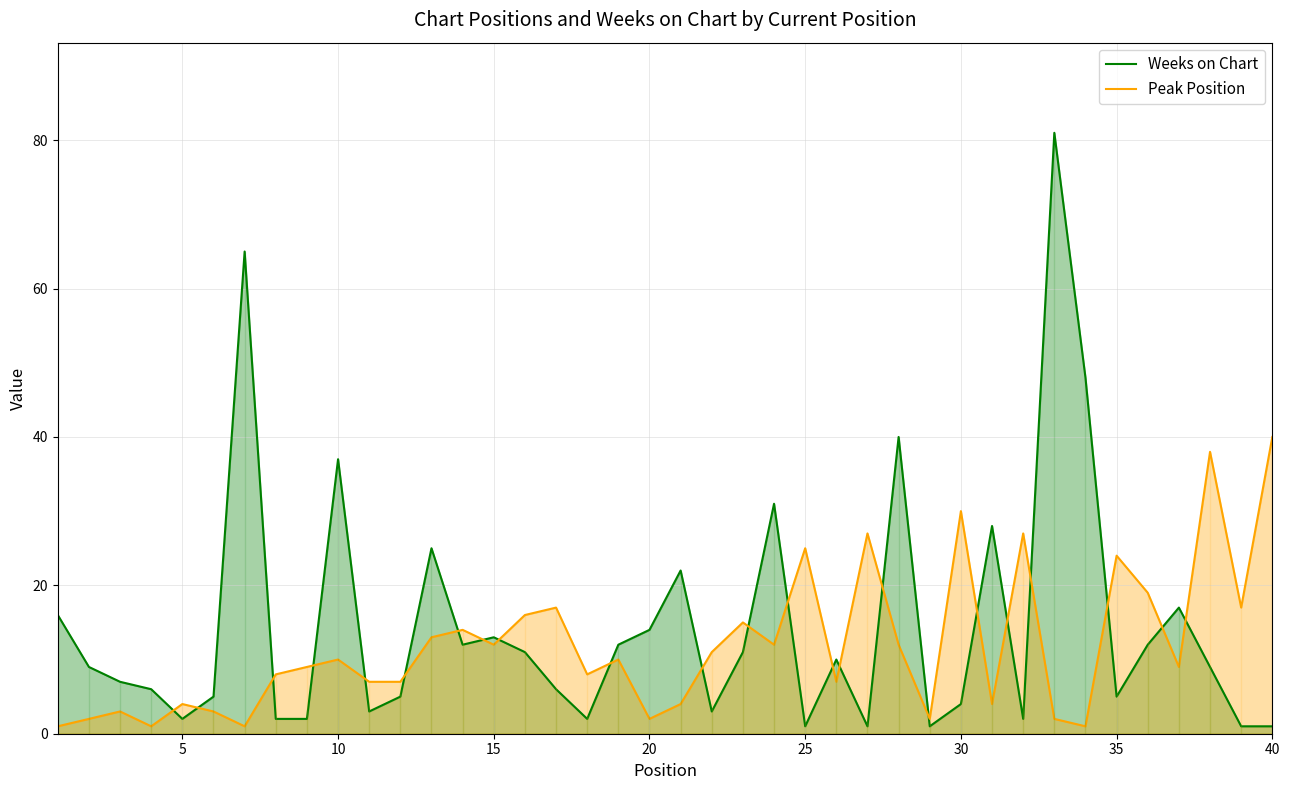

At which category does Weeks on Chart reach its first local valley?

5